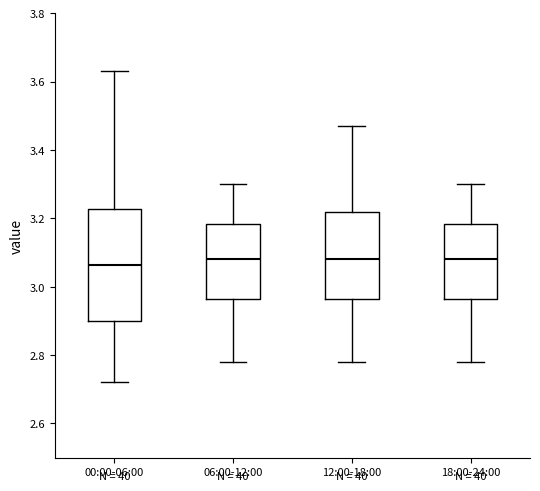

Reading left to right, transcribe this box plot: for each box, give where its median line is, the range the box spans, and where its two whiskers end, as read against the y-axis. The values are not printed on the chart, so give them approximately, as read against the axis.

00:00-06:00: median 3.06, box 2.90 to 3.22, whiskers 2.72 to 3.64
06:00-12:00: median 3.08, box 2.96 to 3.18, whiskers 2.78 to 3.30
12:00-18:00: median 3.08, box 2.96 to 3.22, whiskers 2.78 to 3.48
18:00-24:00: median 3.08, box 2.96 to 3.18, whiskers 2.78 to 3.30